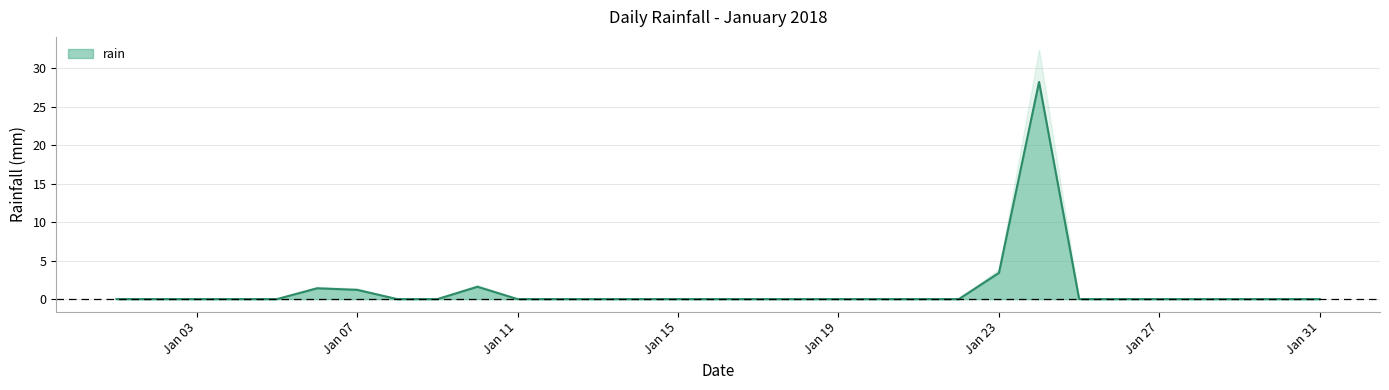

True or false: rain has a value of 11.9 at Jan 31.

False